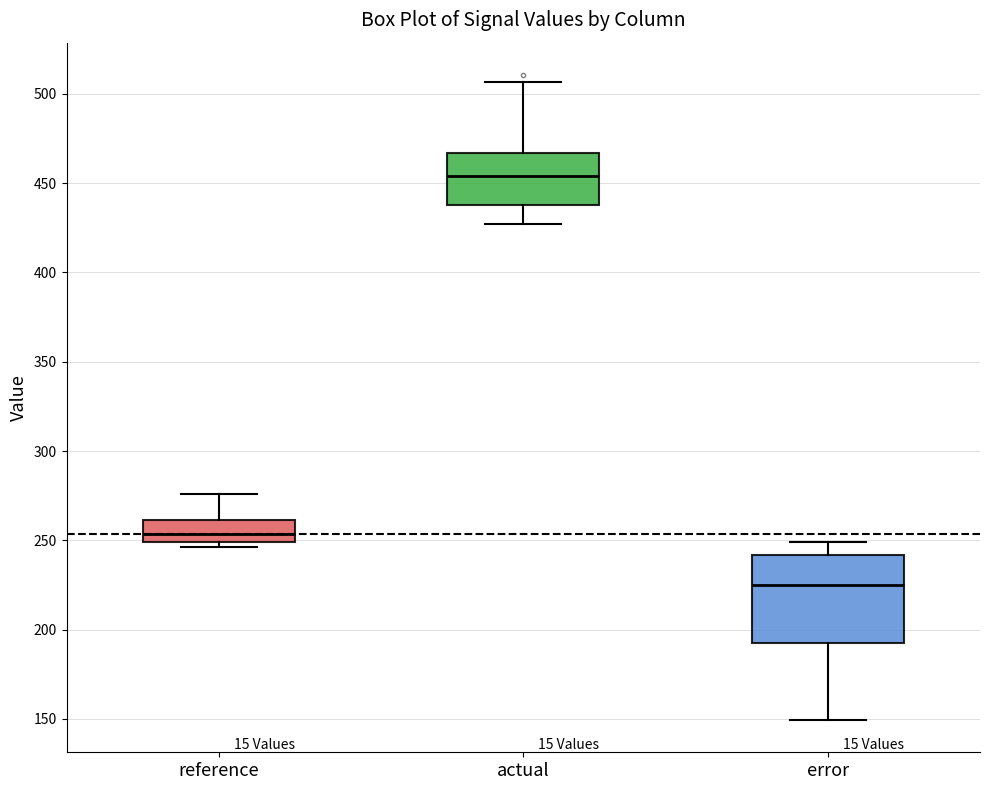

Reading left to right, transcribe this box plot: for each box, give where its median line is, the range the box spans, and where its two whiskers end, as read against the y-axis. The values are not printed on the chart, so give them approximately, as read against the axis.

reference: median 255, box 250 to 260, whiskers 245 to 275
actual: median 455, box 440 to 465, whiskers 425 to 505
error: median 225, box 190 to 240, whiskers 150 to 250